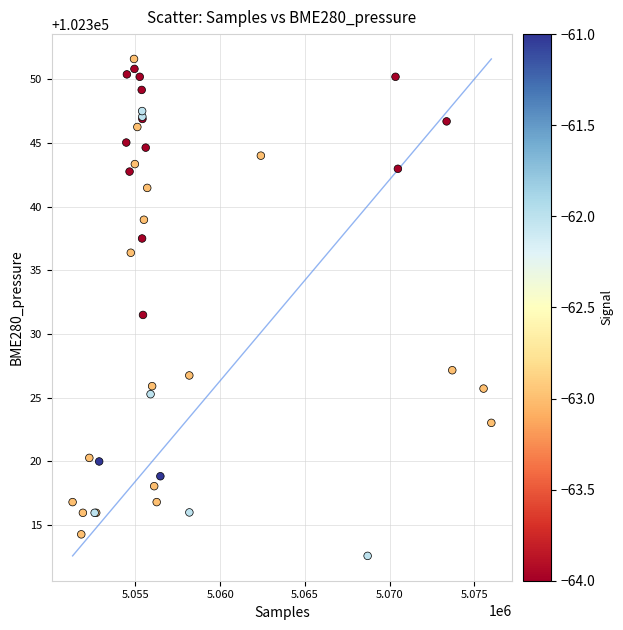

What Y value in the scatter plot is closest to 102332?

102331.5